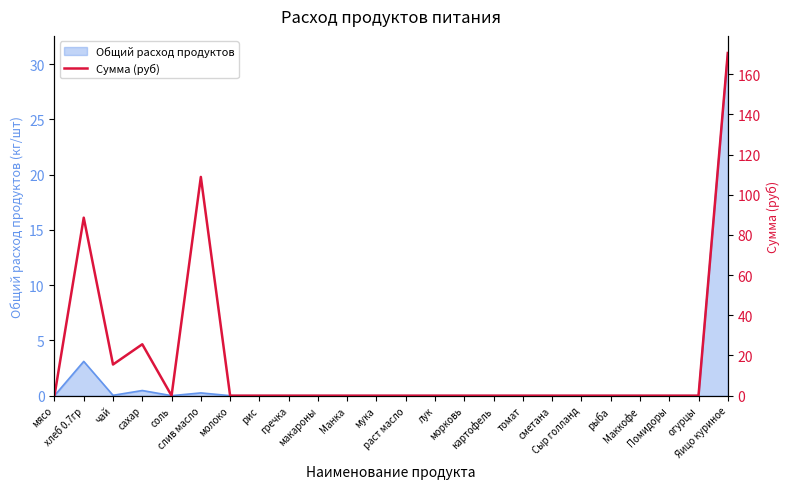

At which category does the data reach its first local valley?

чай